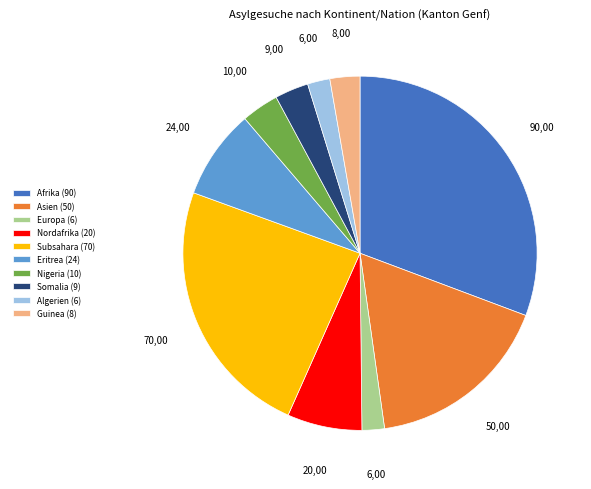

Is it true that Eritrea is 18% of the pie?

False